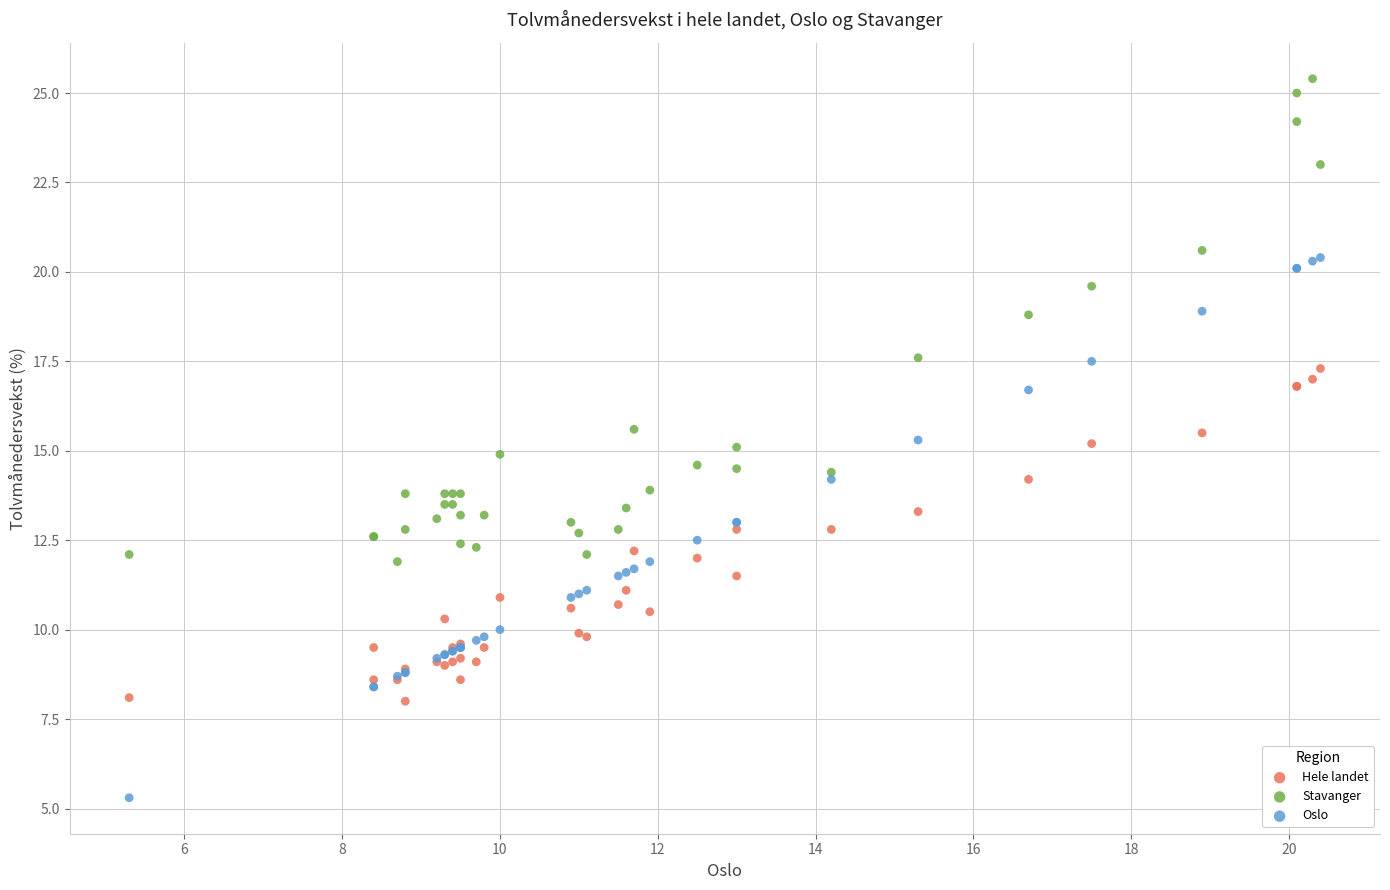

Which series contains the lowest Y value?

Oslo